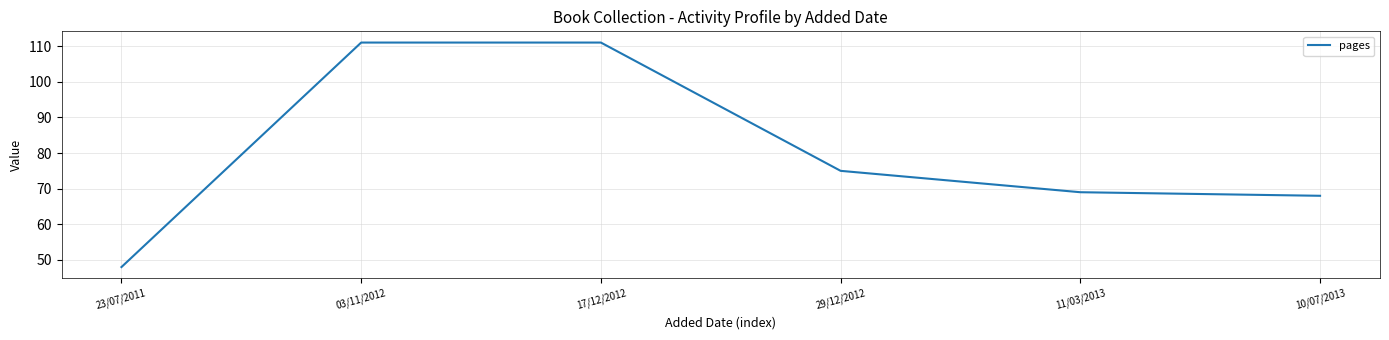

What is the approximate value at 17/12/2012?

111